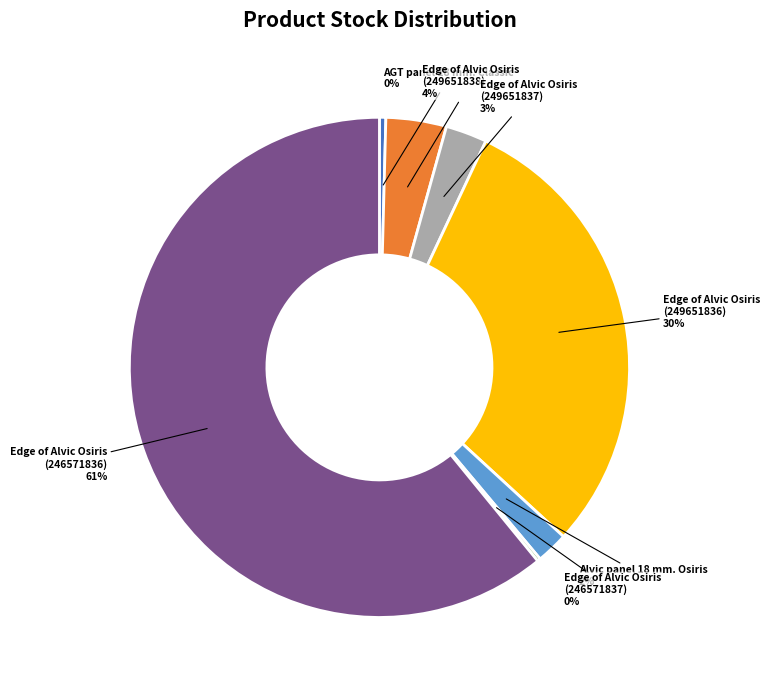

To the nearest percent, what is the difference between the largest and smallest slice percentages?

61%